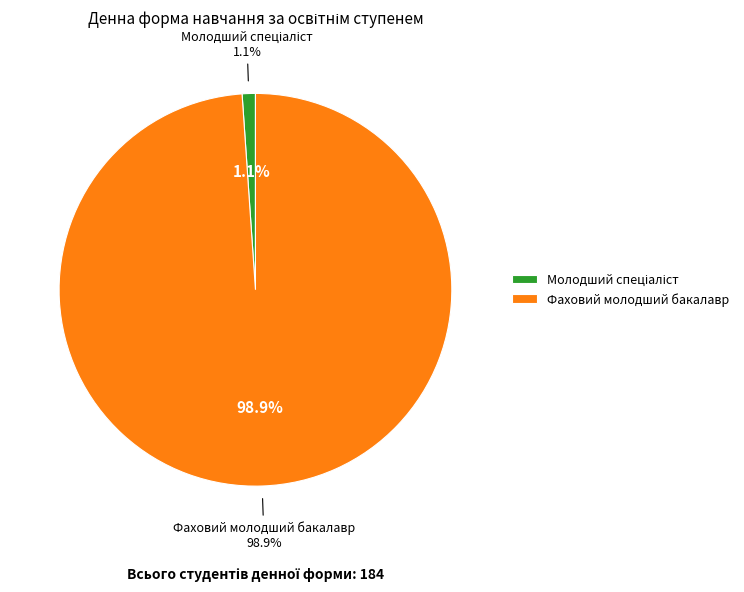

To the nearest percent, what is the combined percentage of Молодший спеціаліст and Фаховий молодший бакалавр?

100%